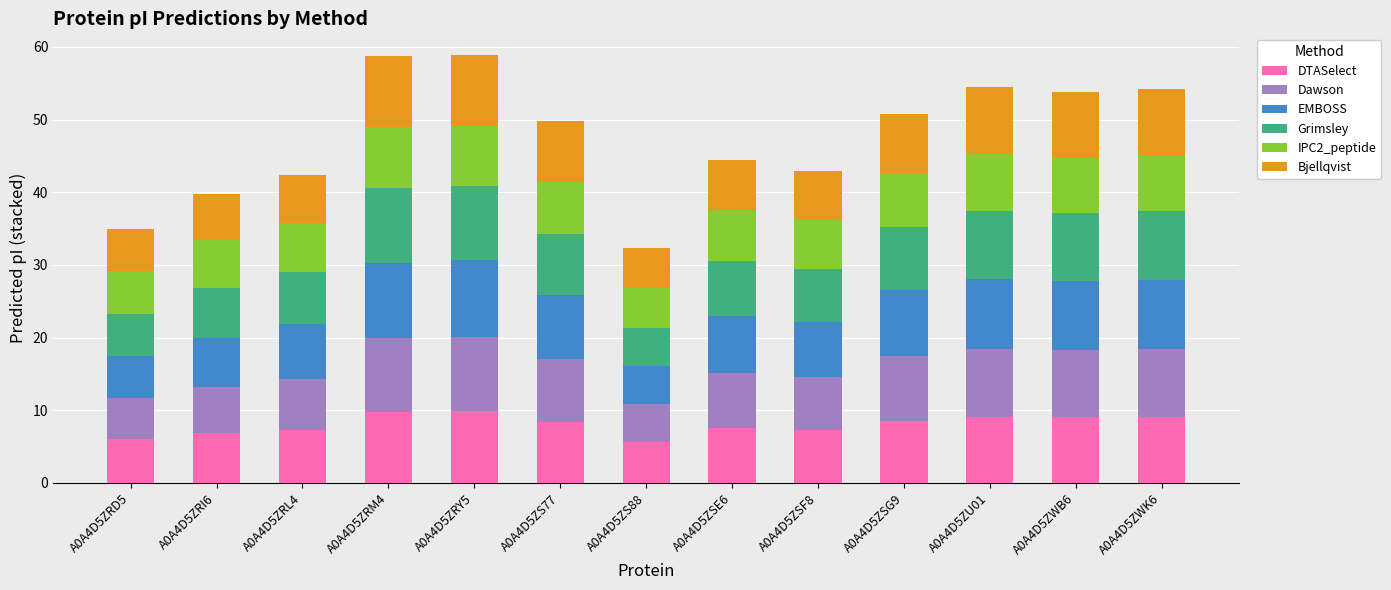

What are all the series names shown in the legend?

DTASelect, Dawson, EMBOSS, Grimsley, IPC2_peptide, Bjellqvist